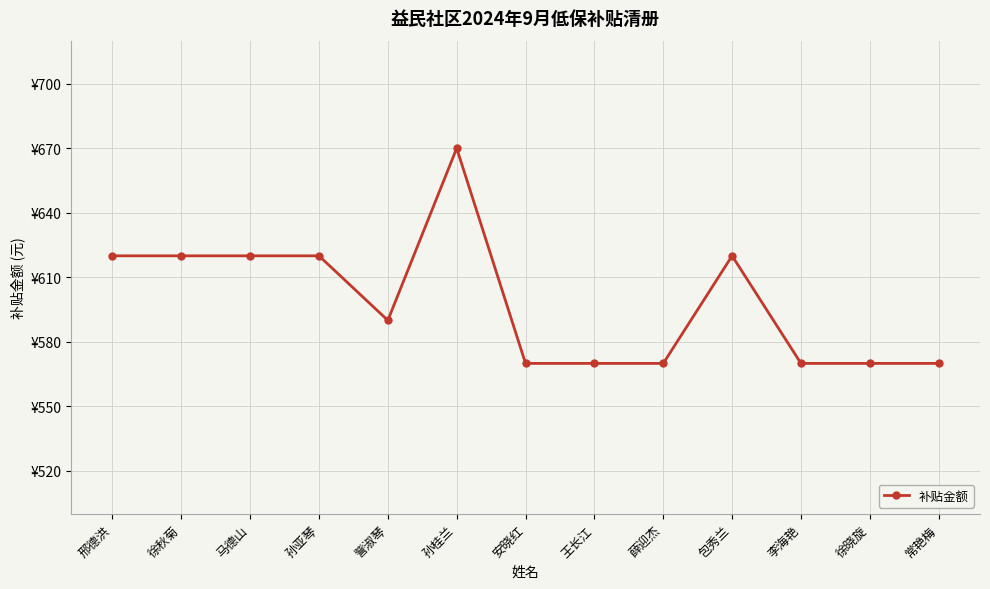

List the labels in order of value, largest first.

孙桂兰, 邢德洪, 徐秋菊, 马德山, 孙亚琴, 包秀兰, 訾淑琴, 安晓红, 王长江, 薛迎杰, 李海艳, 徐晓旋, 常艳梅